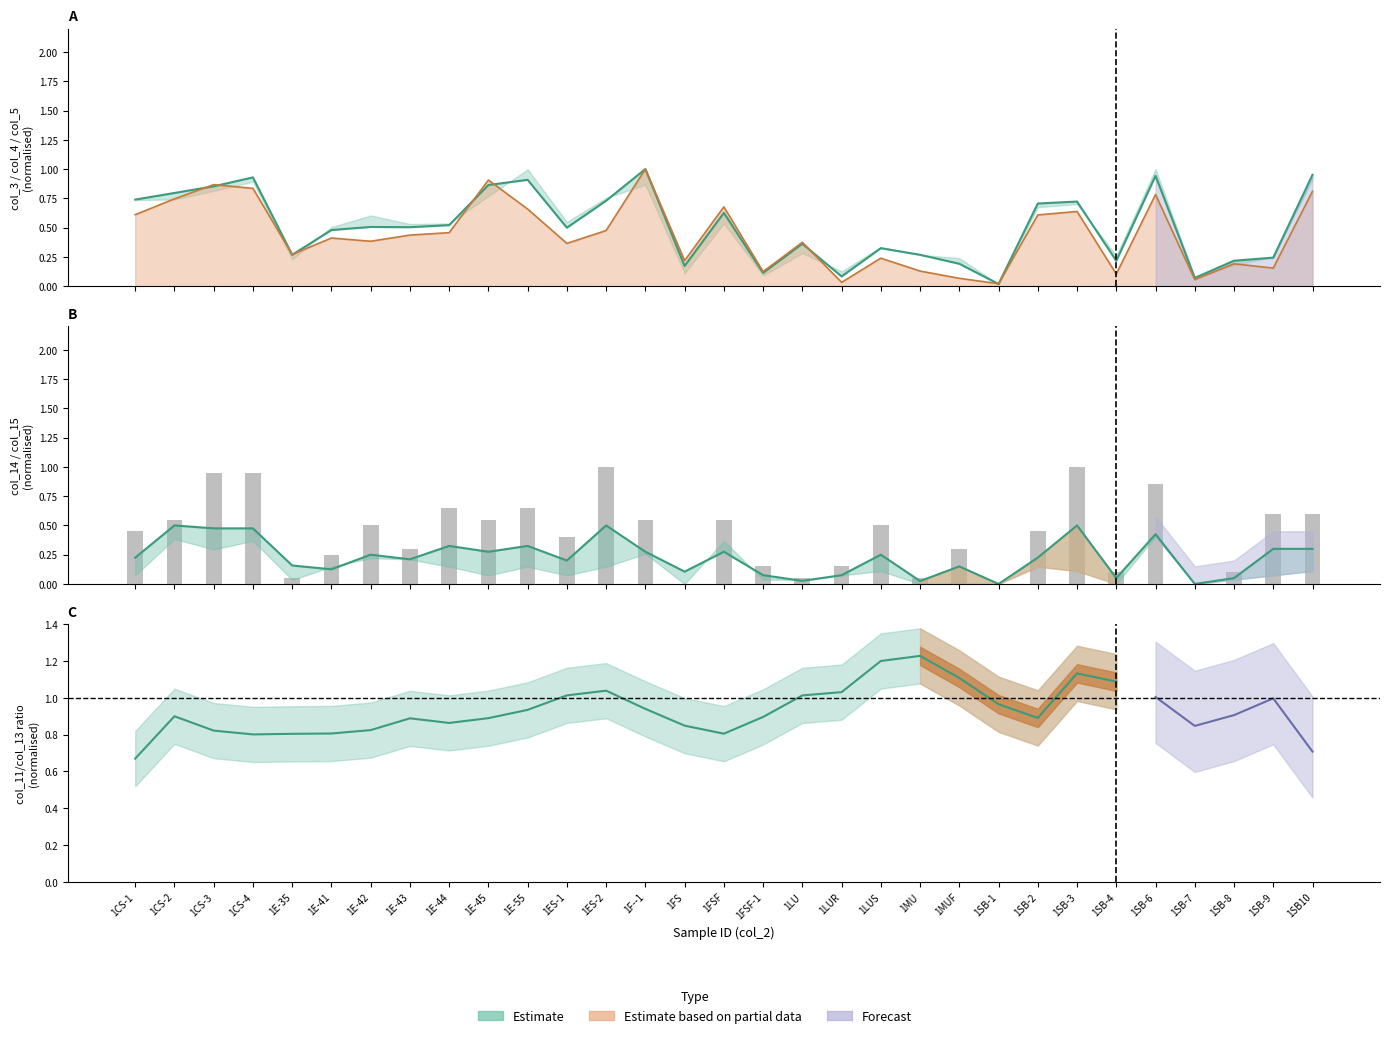

What is the total value across all series at 1SB-6?

1.8